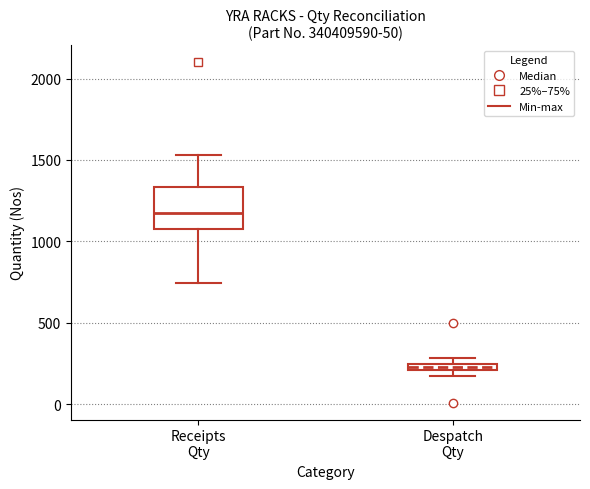

Which box has the highest median line?

Receipts Qty